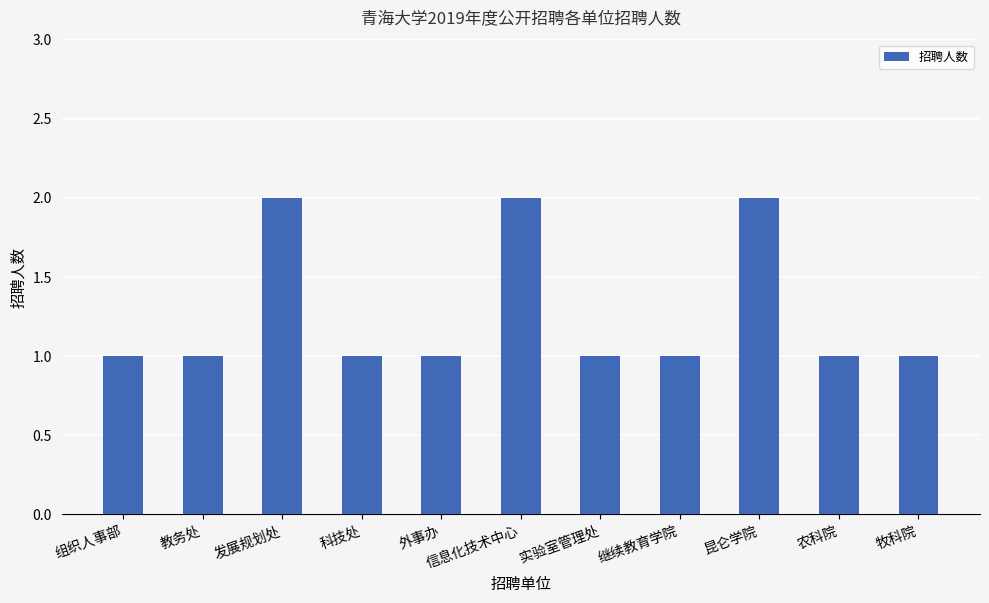

Which has a higher value, 信息化技术中心 or 牧科院?

信息化技术中心